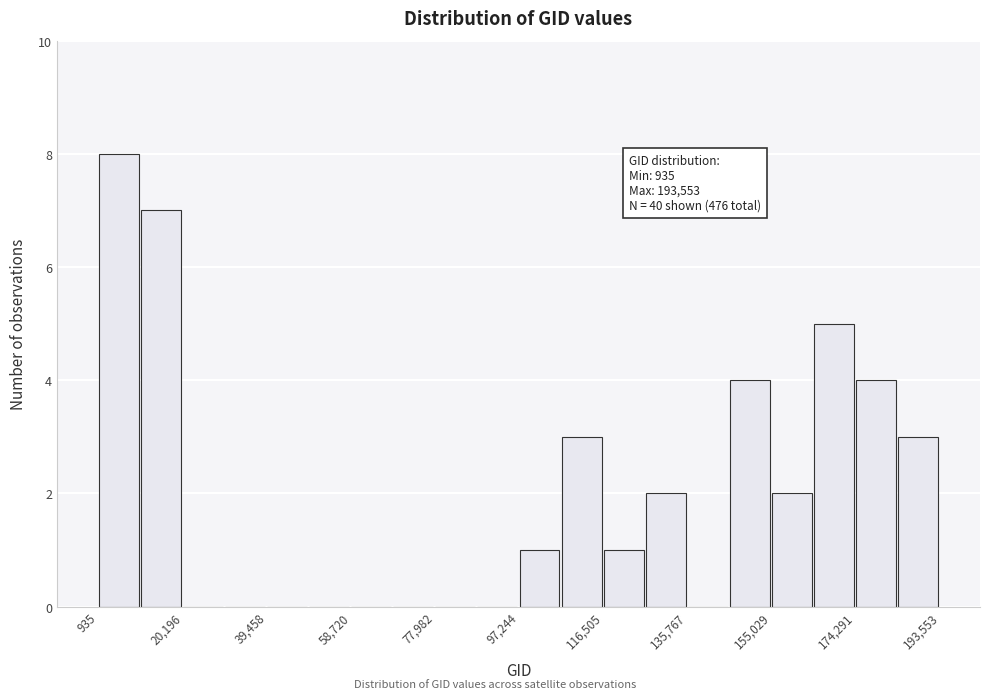

Which range on the x-axis has the tallest bar?

0 to 10000